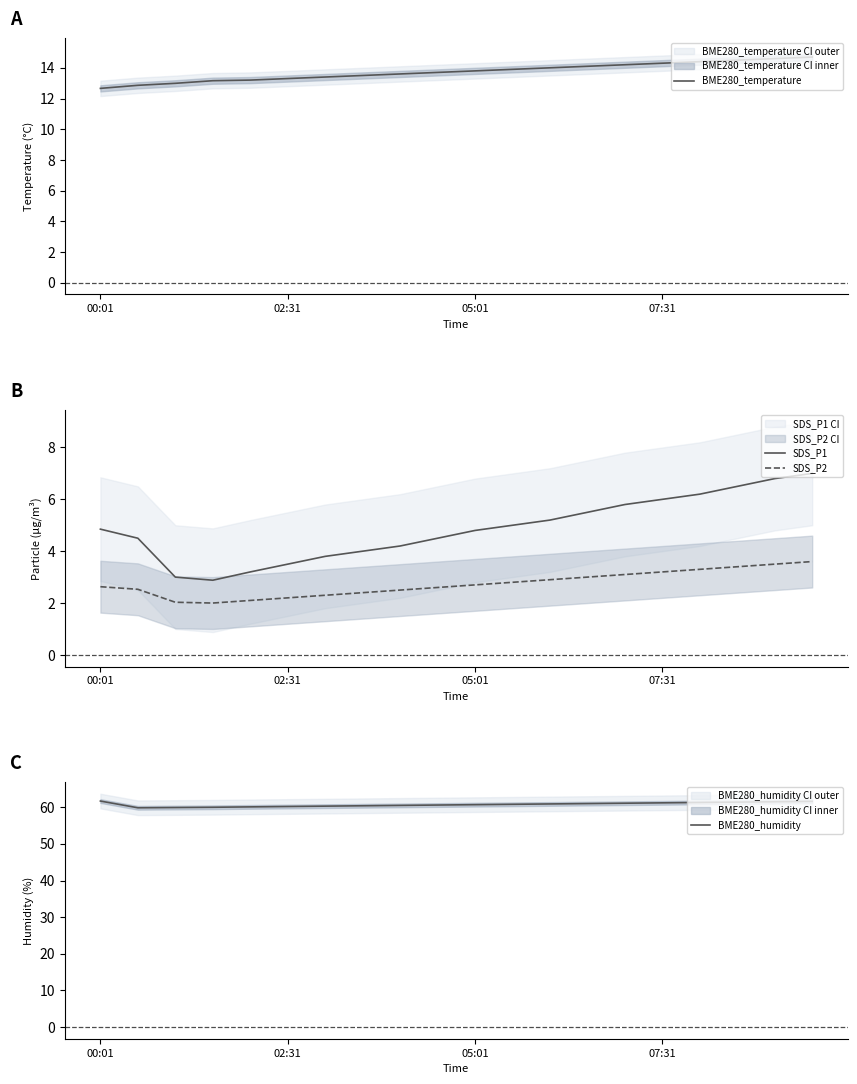

True or false: SDS_P2 and SDS_P1 cross at least once.

False